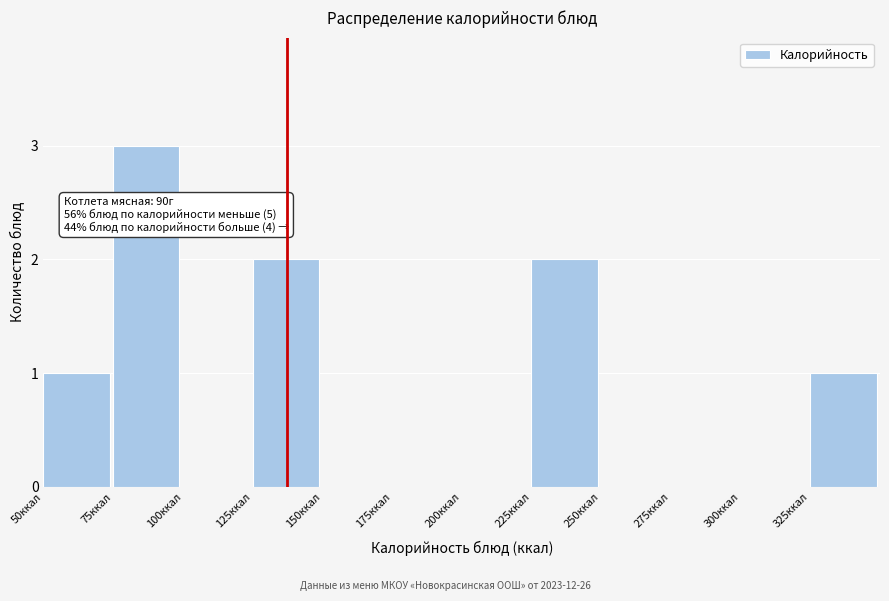

Which range on the x-axis has the tallest bar?

75 to 100